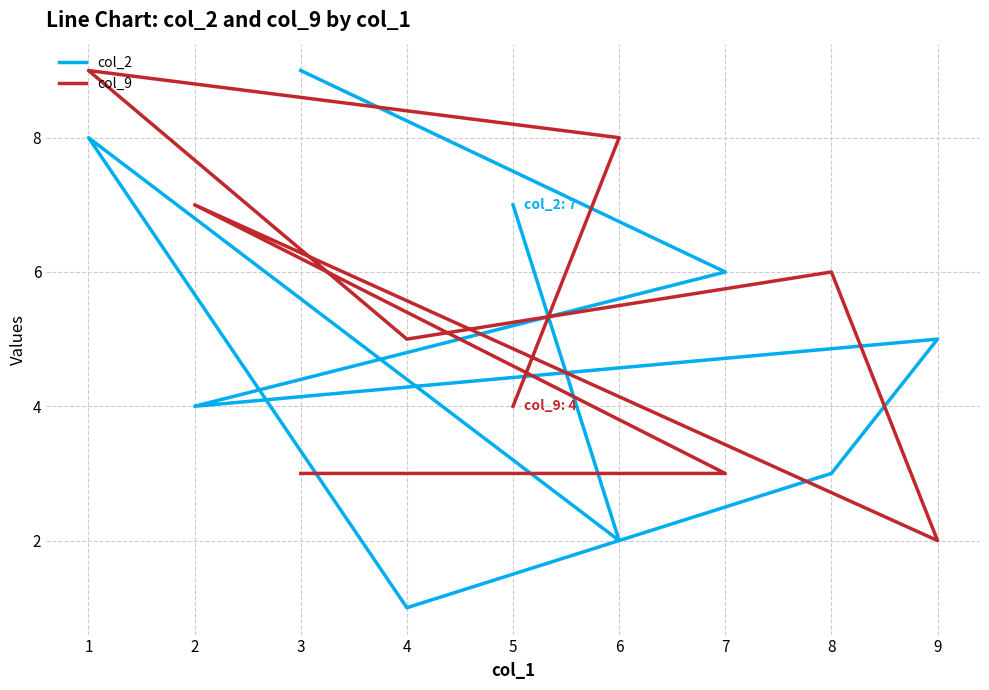

What is the difference between the maximum and minimum values in the col_9 series?

7